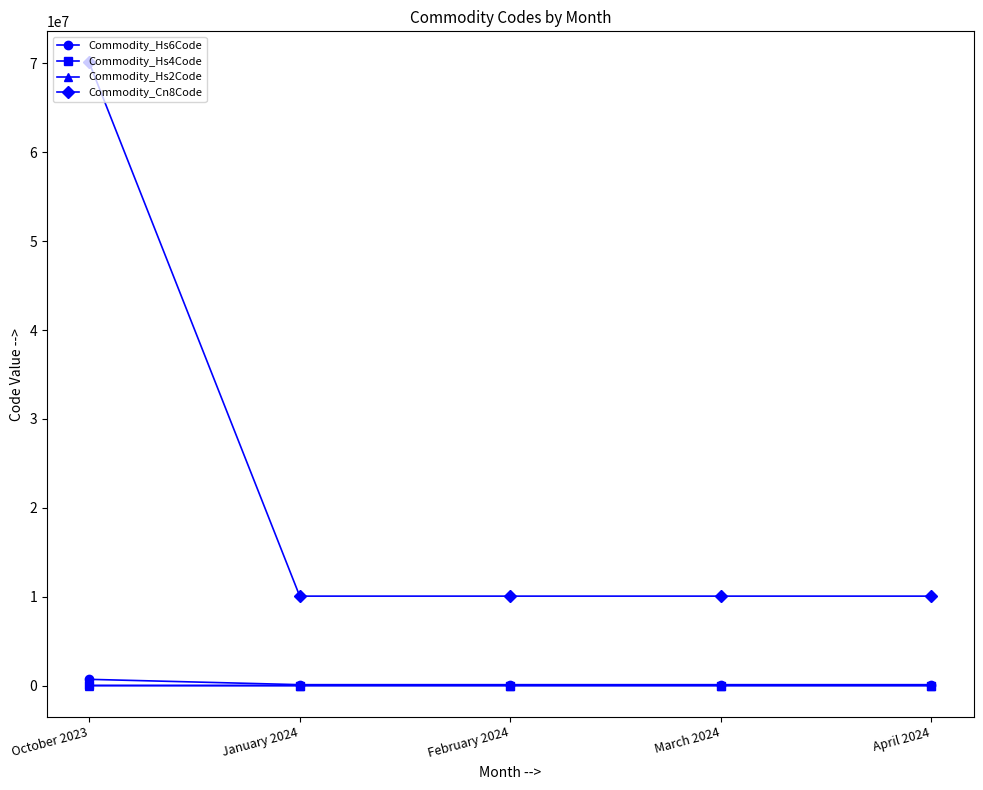

True or false: Commodity_Hs4Code and Commodity_Cn8Code cross at least once.

False